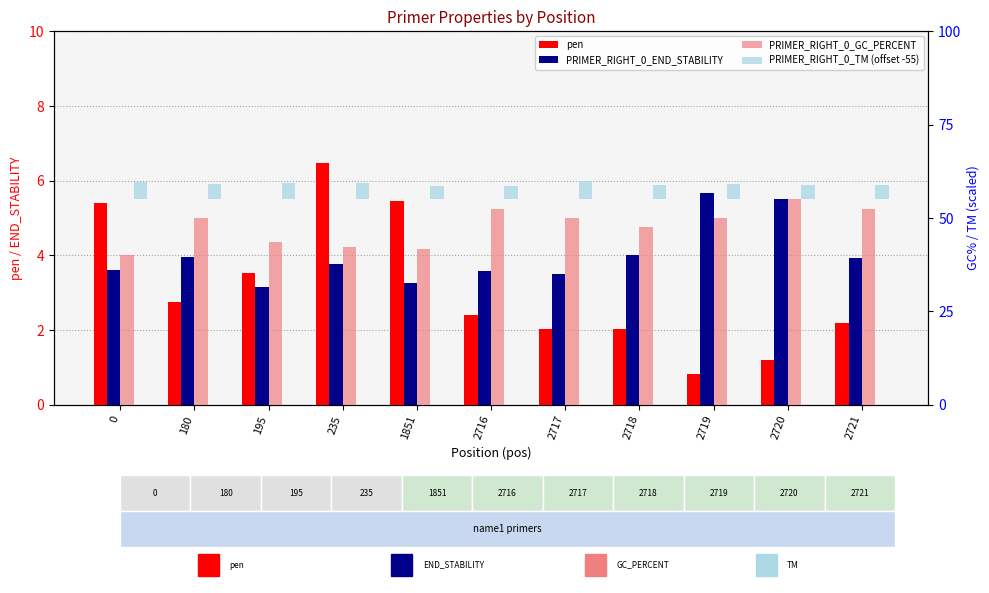

What is the sum of the pen values at 2718 and 235?

8.5